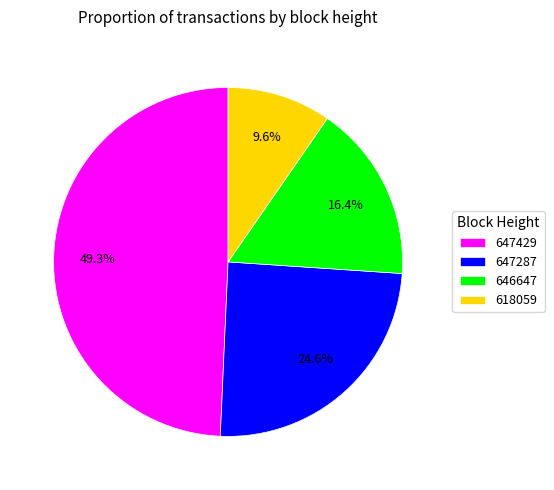

True or false: 647287 accounts for 25% of the total.

True